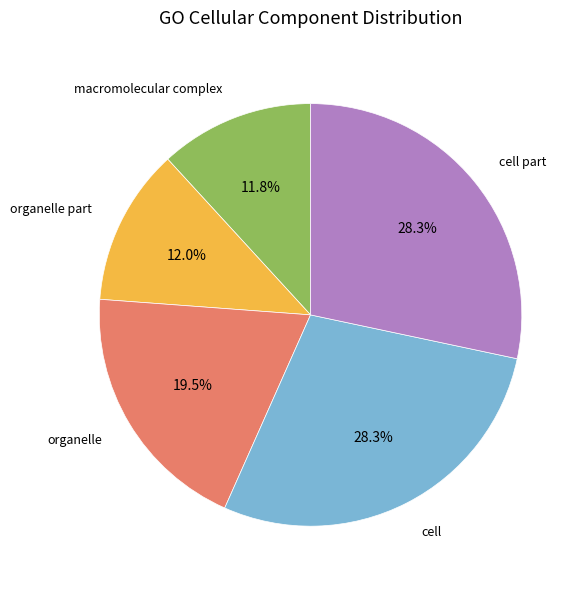

What is the total percentage of macromolecular complex and cell?

40.1%